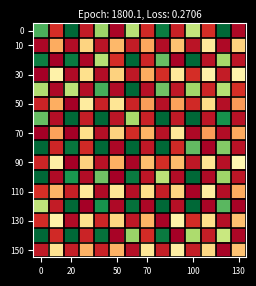

Count the number of data series in this chart.

16